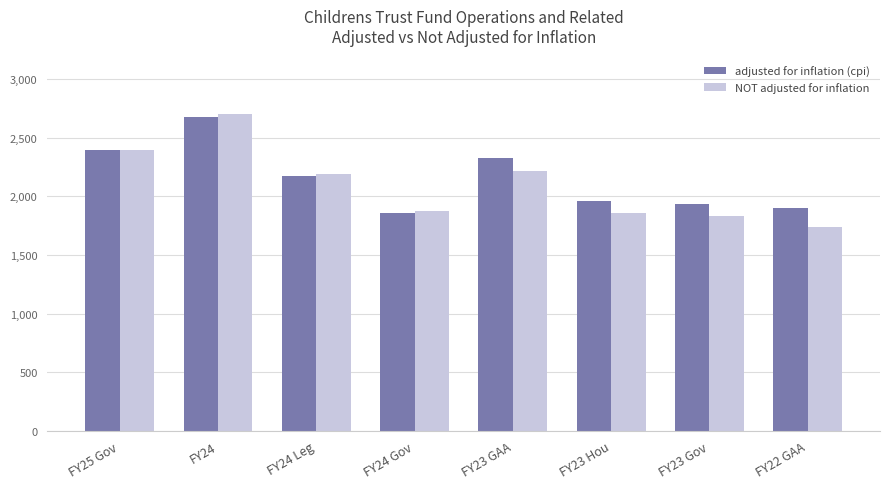

What is the sum of the NOT adjusted for inflation values at FY24 Gov and FY23 Gov?

3708303